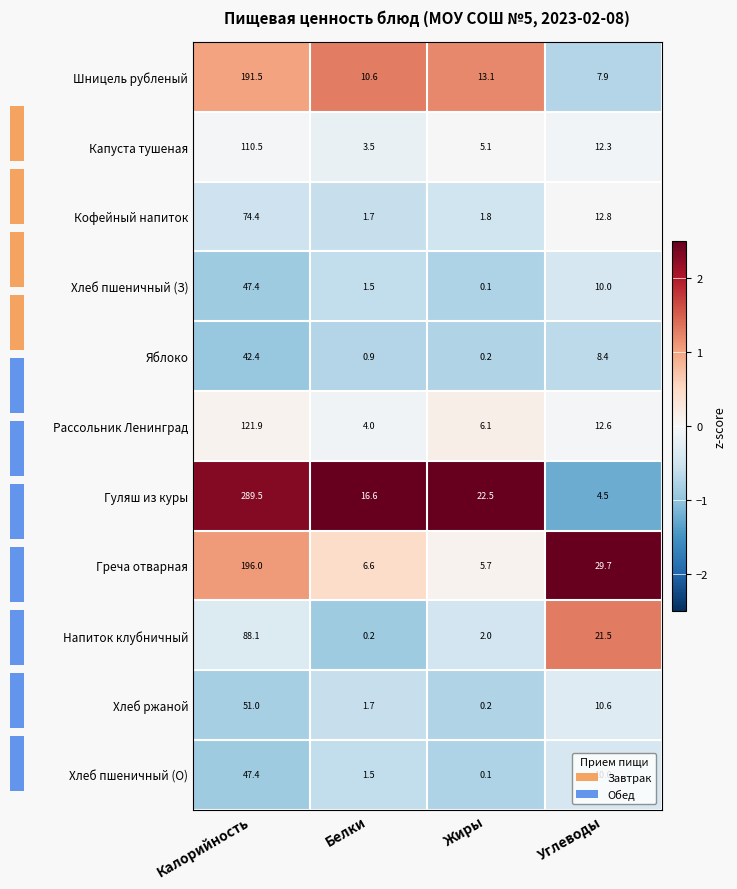

True or false: Хлеб ржаной has a value of 0.2 at Жиры.

True